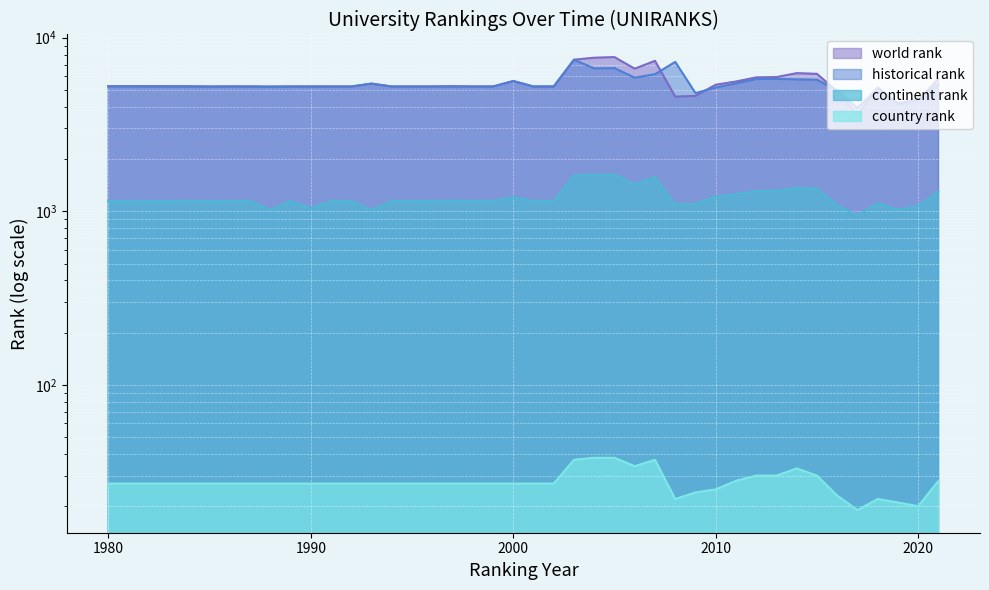

What are all the series names shown in the legend?

world rank, historical rank, continent rank, country rank